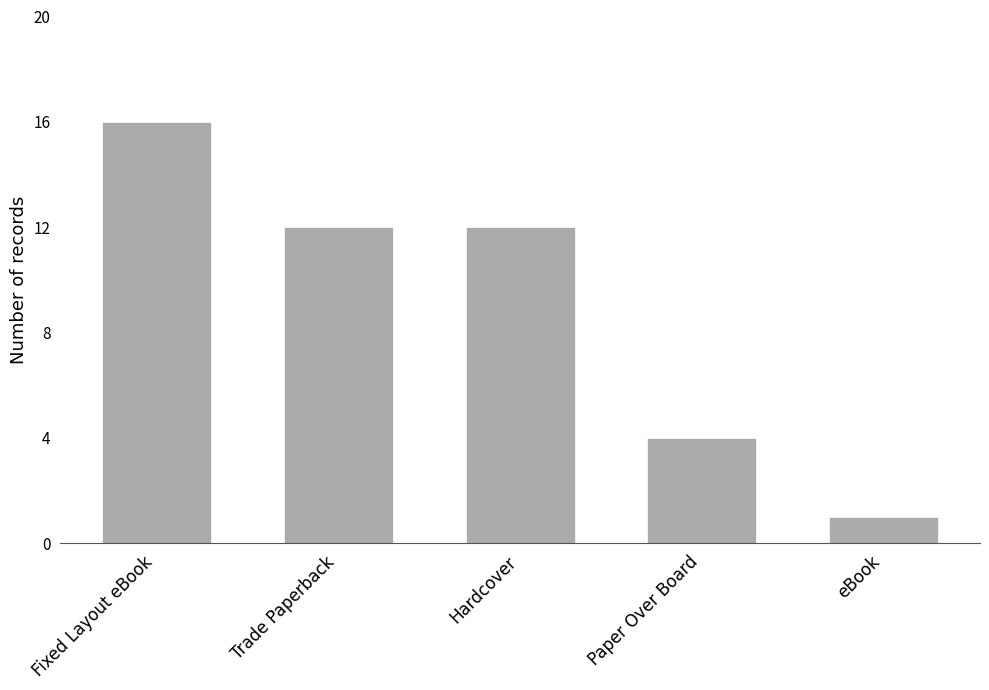

What position from the left is Fixed Layout eBook?

1